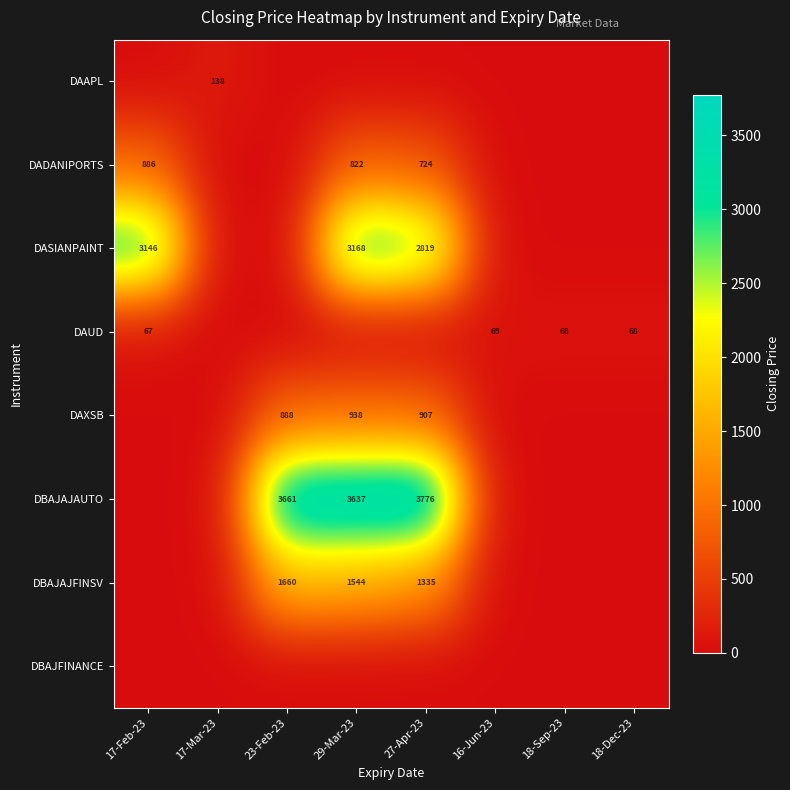

At how many categories does at least one series exceed 1673?

4